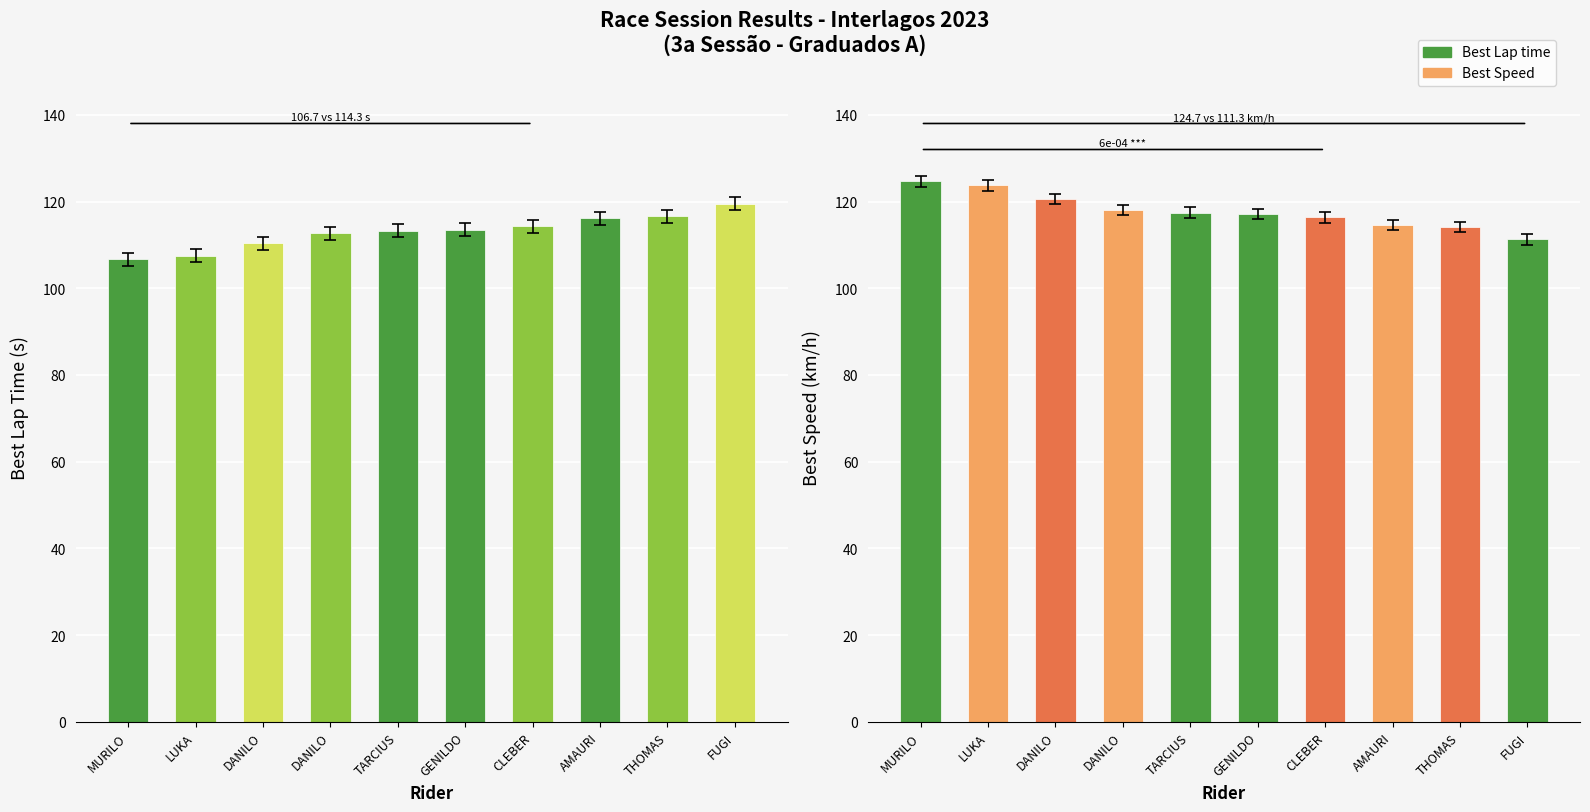

Read the Best Speed value at TARCIUS.

117.5